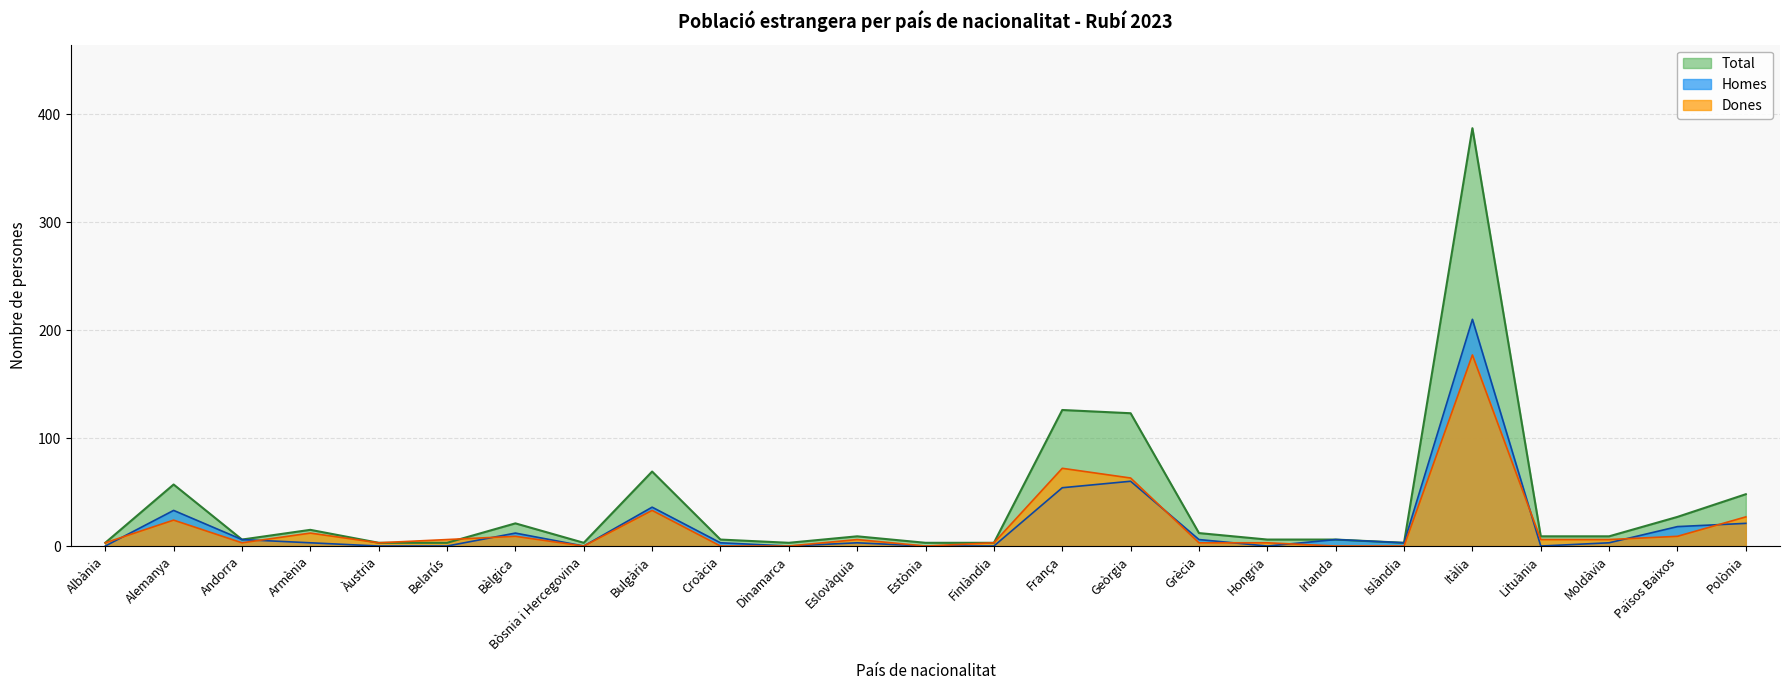

What is the maximum value for Dones?

177